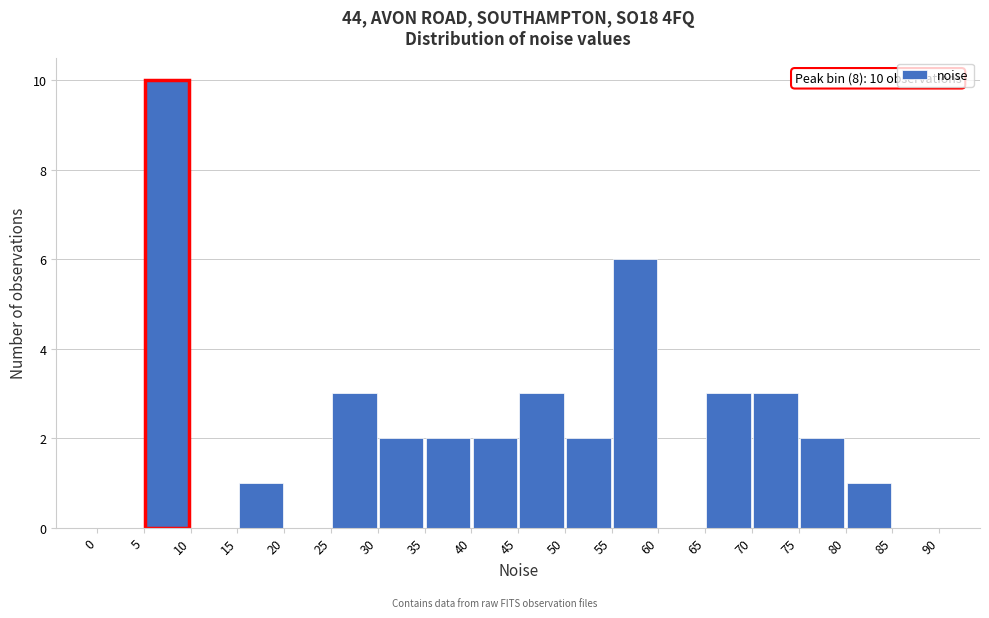

Over which range of the x-axis is the bar tallest?

5 to 10